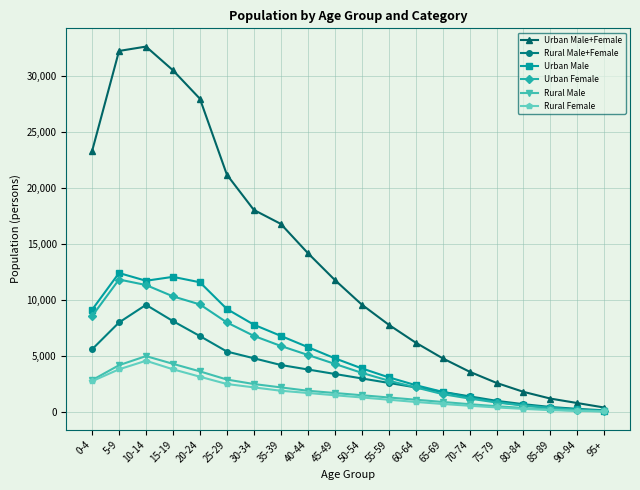

True or false: Rural Female has a value of 50 at 95+.

True